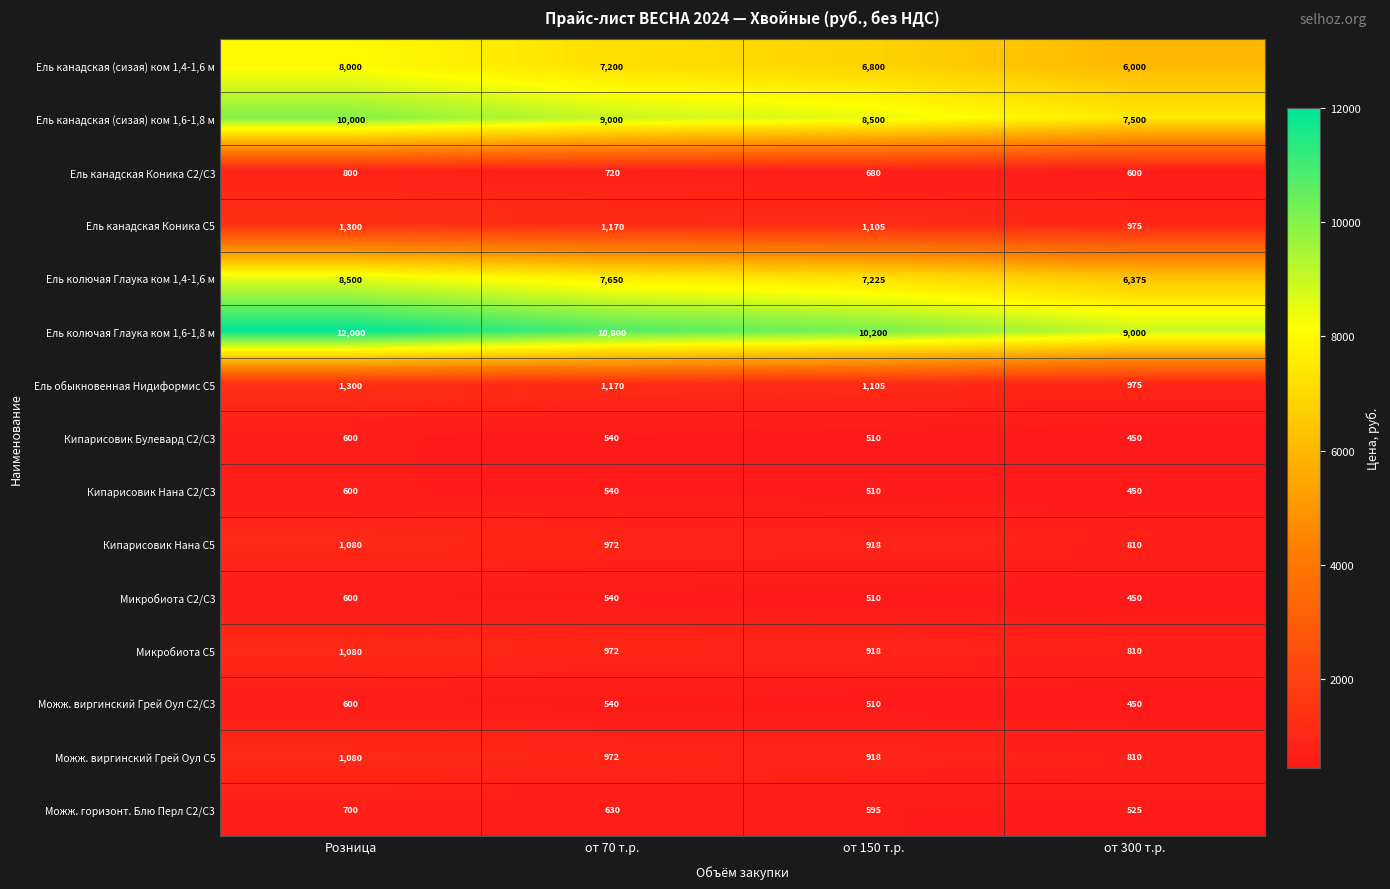

At how many categories does at least one series exceed 9544?

3